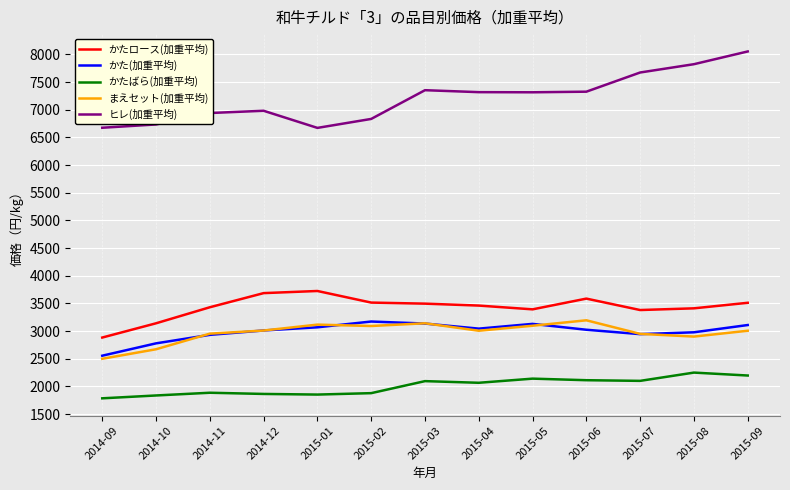

True or false: かた(加重平均) has more than 1 points higher than both neighbors.

True